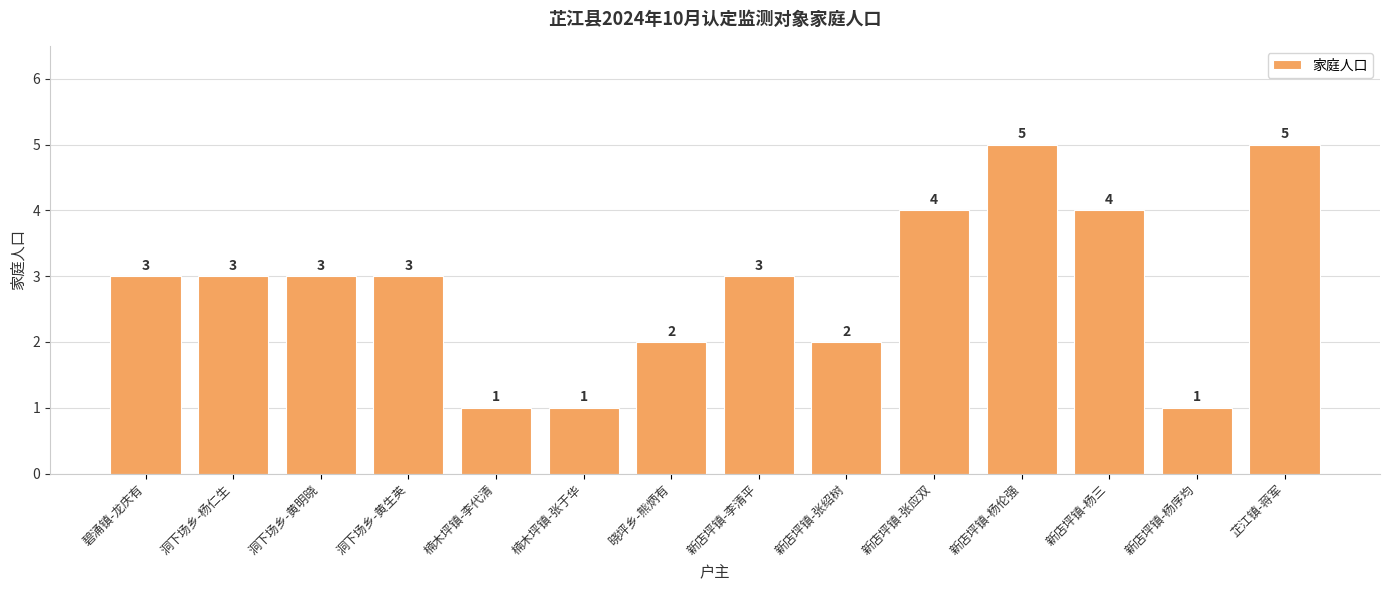

Between 楠木坪镇-李代清 and 晓坪乡-熊炳有, which is larger?

晓坪乡-熊炳有